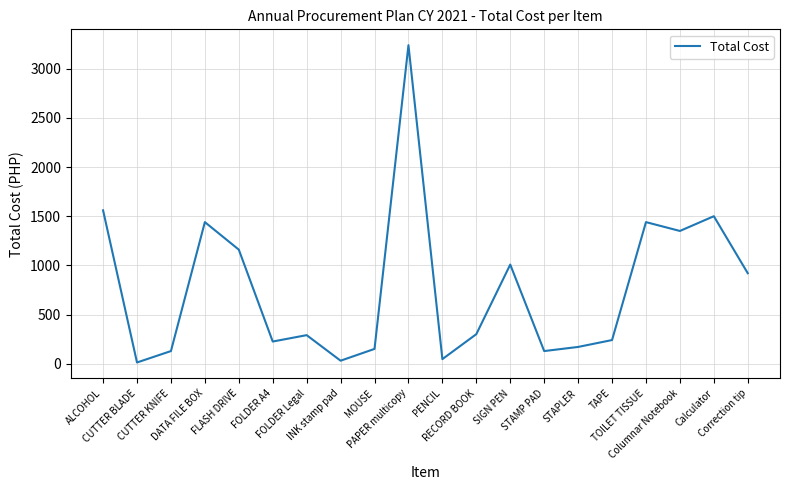

What is the greatest value displayed?

3240